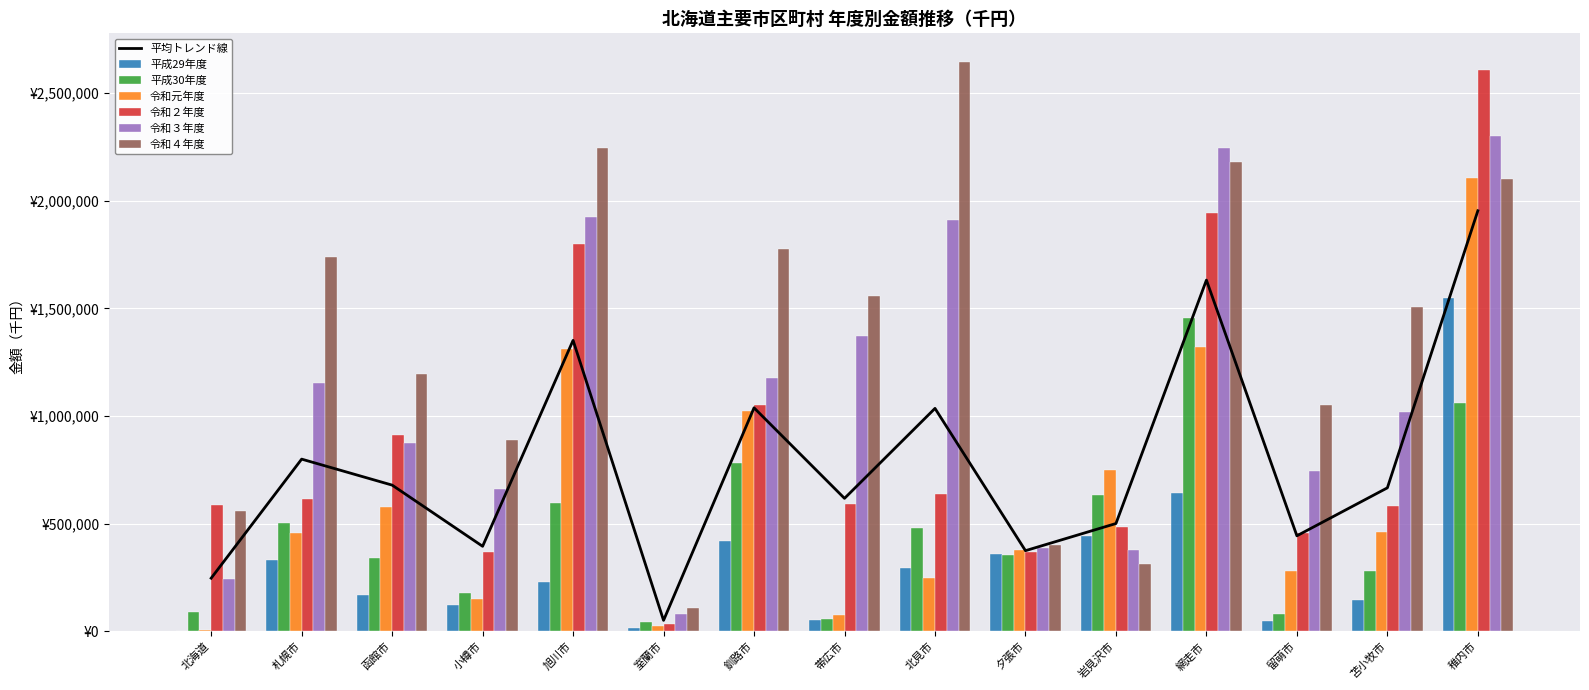

Reading left to right, list all the values displayed in this chart.

平成29年度: 北海道=1641.0	札幌市=331472.2	函館市=169100.4	小樽市=121903.5	旭川市=230240.2	室蘭市=15222.0	釧路市=417664.0	帯広市=51451.0	北見市=293527.8	夕張市=360028.4	岩見沢市=444209.6	網走市=644914.9	留萌市=49550.0	苫小牧市=147380.5	稚内市=1547284.0
平成30年度: 北海道=88327.0	札幌市=505546.0	函館市=340921.0	小樽市=176349.0	旭川市=596161.0	室蘭市=44023.0	釧路市=781641.0	帯広市=57382.0	北見市=479175.0	夕張市=352585.0	岩見沢市=631161.0	網走市=1455305.0	留萌市=79020.0	苫小牧市=279310.0	稚内市=1060433.0
令和元年度: 北海道=8209.2	札幌市=456498.9	函館市=579858.8	小樽市=152107.3	旭川市=1313436.7	室蘭市=22729.0	釧路市=1025393.3	帯広市=74472.7	北見市=249187.5	夕張市=379645.2	岩見沢市=749744.5	網走市=1320424.1	留萌市=281252.0	苫小牧市=462451.5	稚内市=2106439.0
令和２年度: 北海道=585452.1	札幌市=613984.5	函館市=911739.6	小樽市=368233.9	旭川市=1801357.3	室蘭市=36236.1	釧路市=1052794.7	帯広市=591150.2	北見市=637675.0	夕張市=366844.4	岩見沢市=485872.0	網走市=1945162.0	留萌市=457588.0	苫小牧市=581564.1	稚内市=2608892.8
令和３年度: 北海道=240858.2	札幌市=1151605.4	函館市=877080.8	小樽市=662585.5	旭川市=1926548.5	室蘭市=79265.5	釧路市=1178922.6	帯広市=1373725.5	北見市=1909349.4	夕張市=388249.0	岩見沢市=379521.9	網走市=2246381.0	留萌市=743979.0	苫小牧市=1020536.0	稚内市=2301065.0
令和４年度: 北海道=557194.8	札幌市=1741317.9	函館市=1197337.0	小樽市=888995.2	旭川市=2243682.0	室蘭市=107158.5	釧路市=1774540.0	帯広市=1558334.0	北見市=2646260.4	夕張市=400807.0	岩見沢市=314550.0	網走市=2179665.0	留萌市=1051425.0	苫小牧市=1508839.8	稚内市=2100384.4